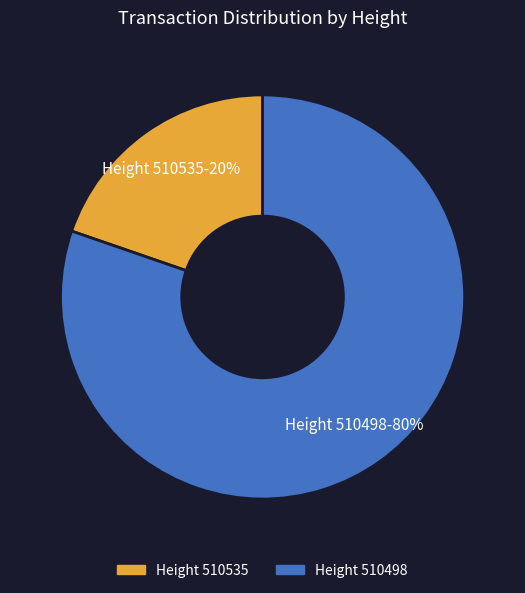

Rank the categories by value from highest to lowest.

Height 510498, Height 510535